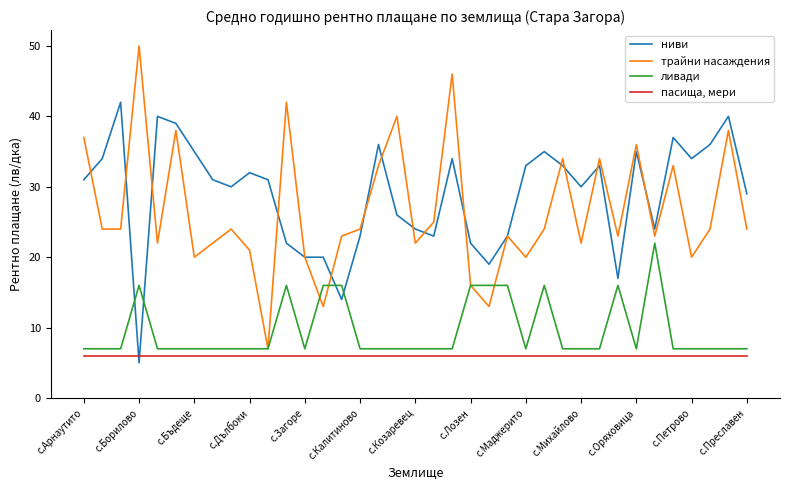

What is the difference between the second highest and minimum values in the трайни насаждения series?

39